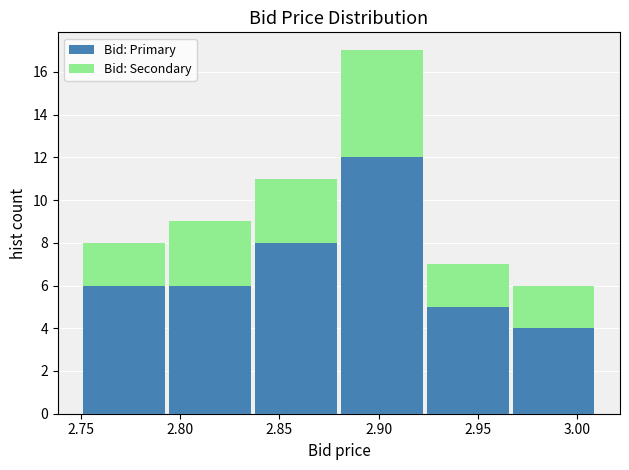

What is the total height of the stacked bar covering 2.965 to 3.010 on the x-axis? Neither the bar edges nor the heights are printed on the chart, so give them approximately, as read against the axes.

6